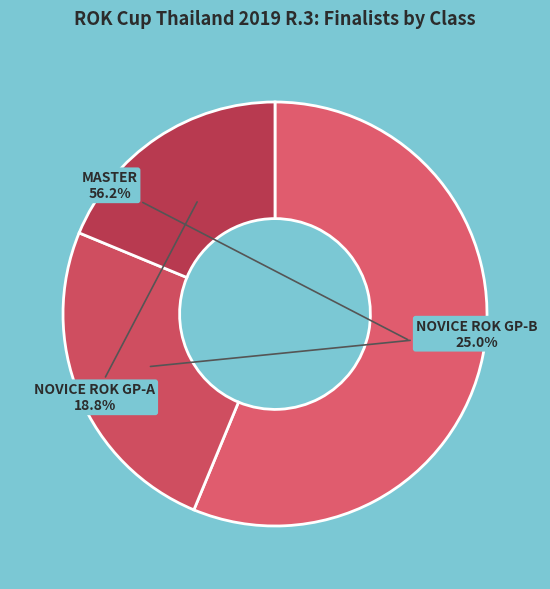

What percentage is the NOVICE ROK GP-B slice, to the nearest percent?

25%